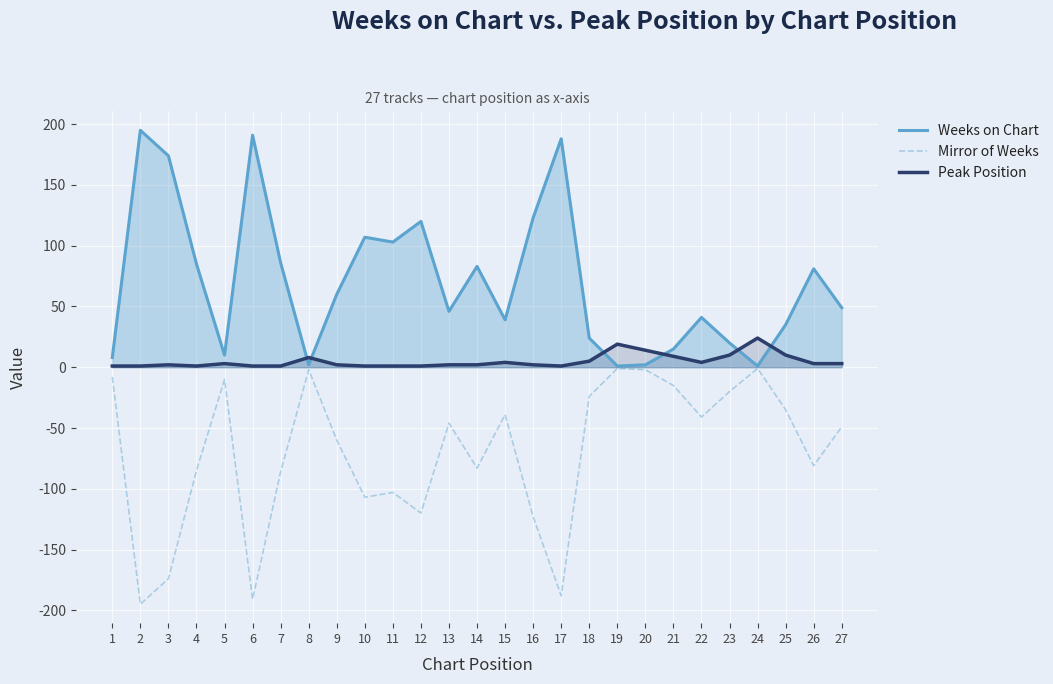

Between 5 and 15, which is larger?

15